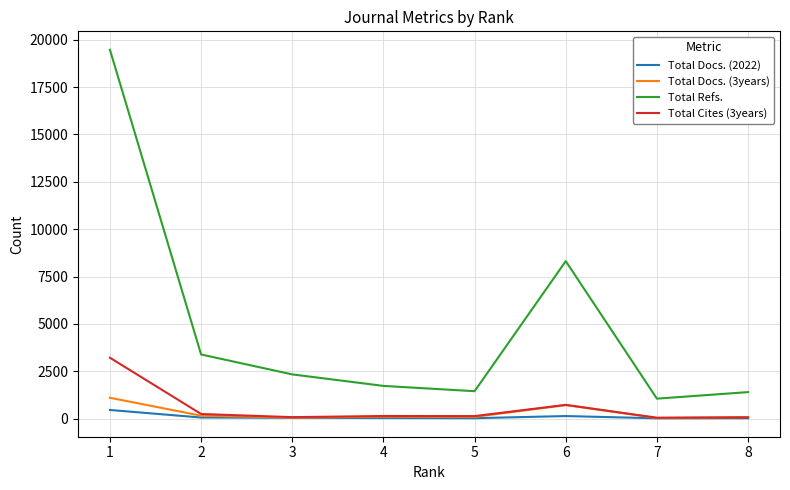

Between 5 and 6, which series saw the biggest shift?

Total Refs.